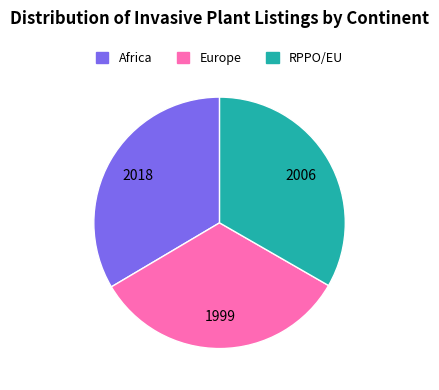

Do Africa and RPPO/EU together represent more than half of the pie?

Yes